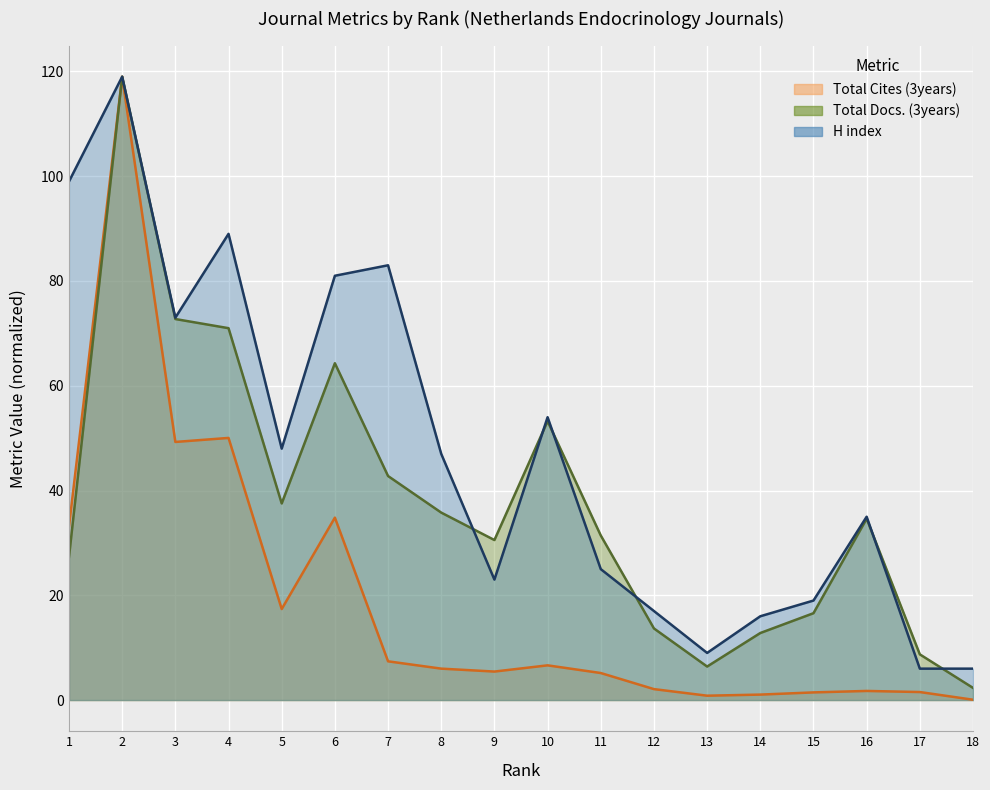

Between 7 and 11, which is larger?

7